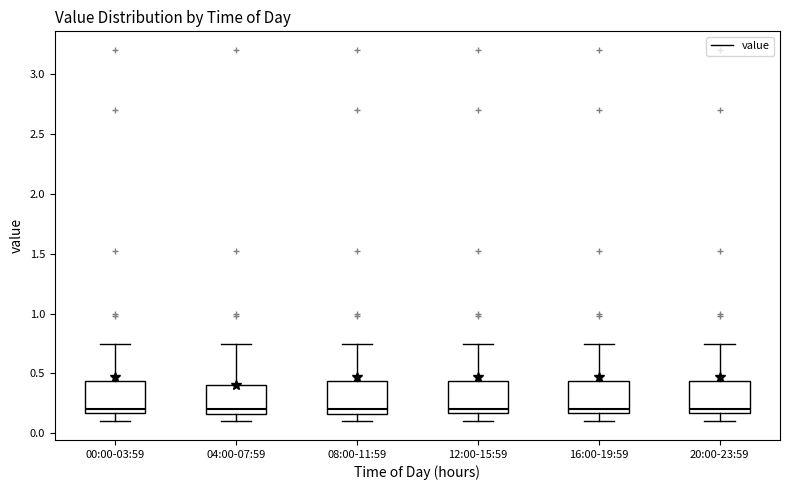

Where does the lower whisker of the box for 00:00-03:59 end on the y-axis? The values are not printed on the chart, so give them approximately, as read against the axis.

0.10